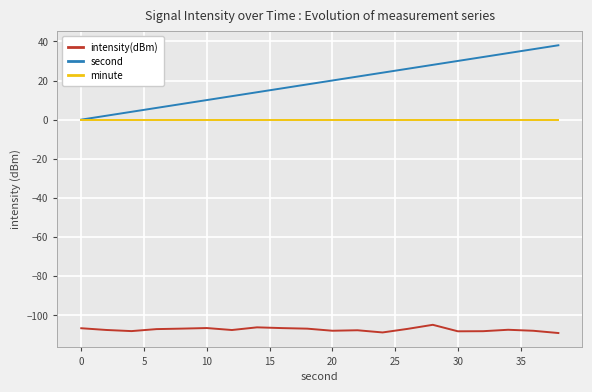

Which series has the widest spread of values?

second